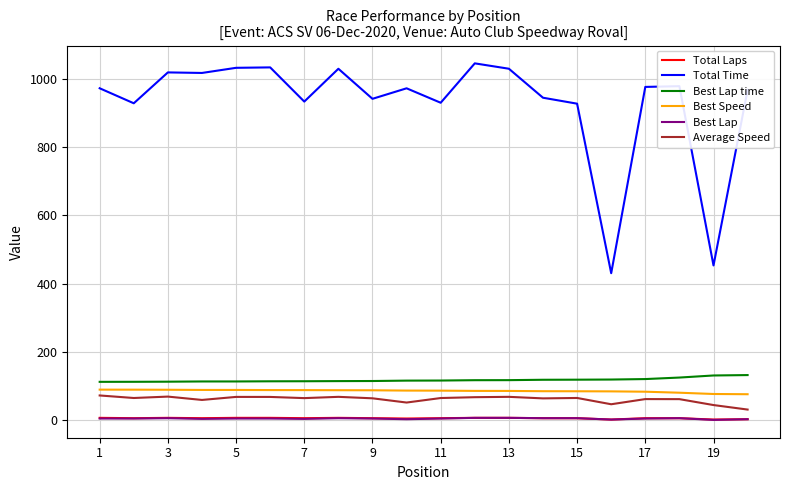

What is the greatest value displayed?

1045.4